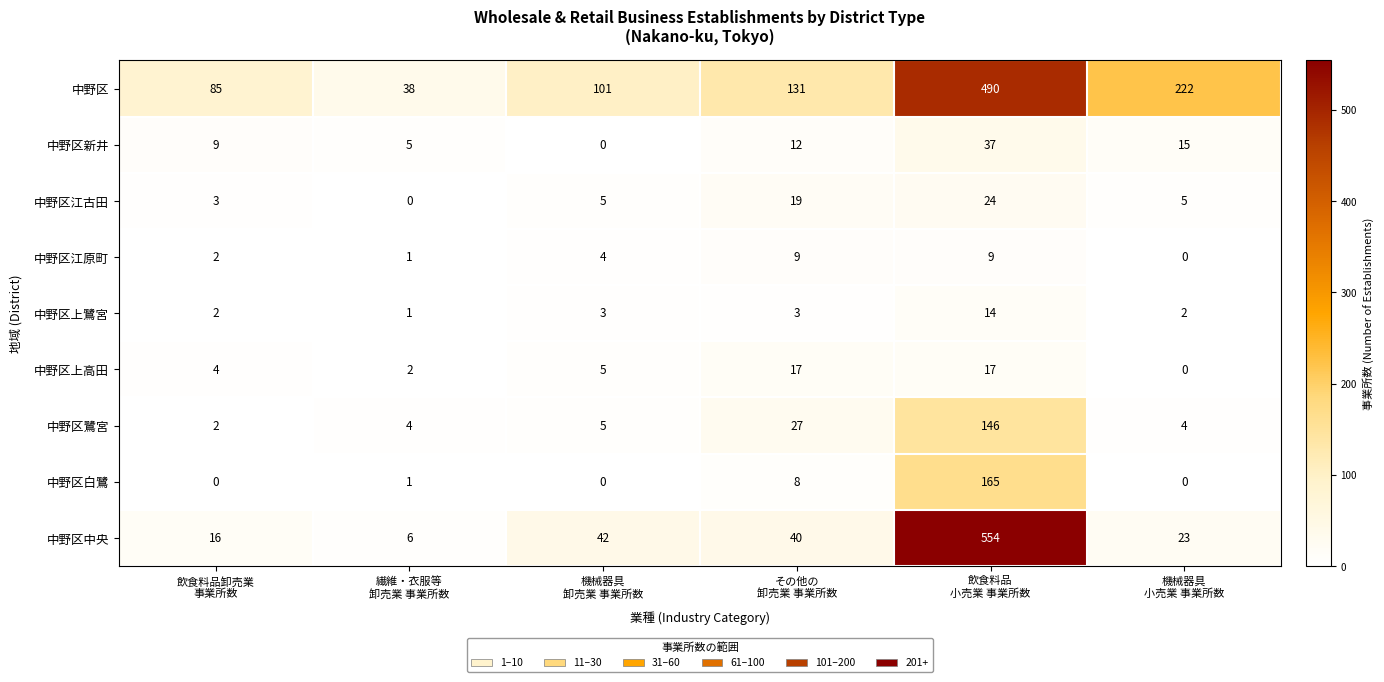

What is the spread (max minus min) of values at 機械器具
卸売業 事業所数?

101